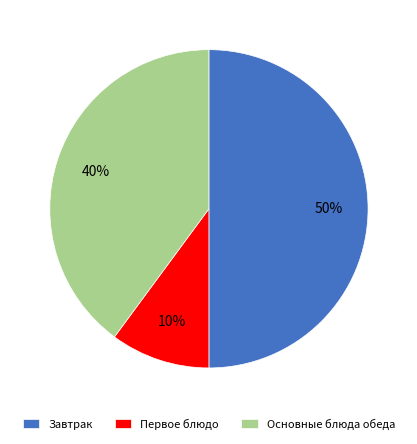

How many slices are in this pie chart?

3